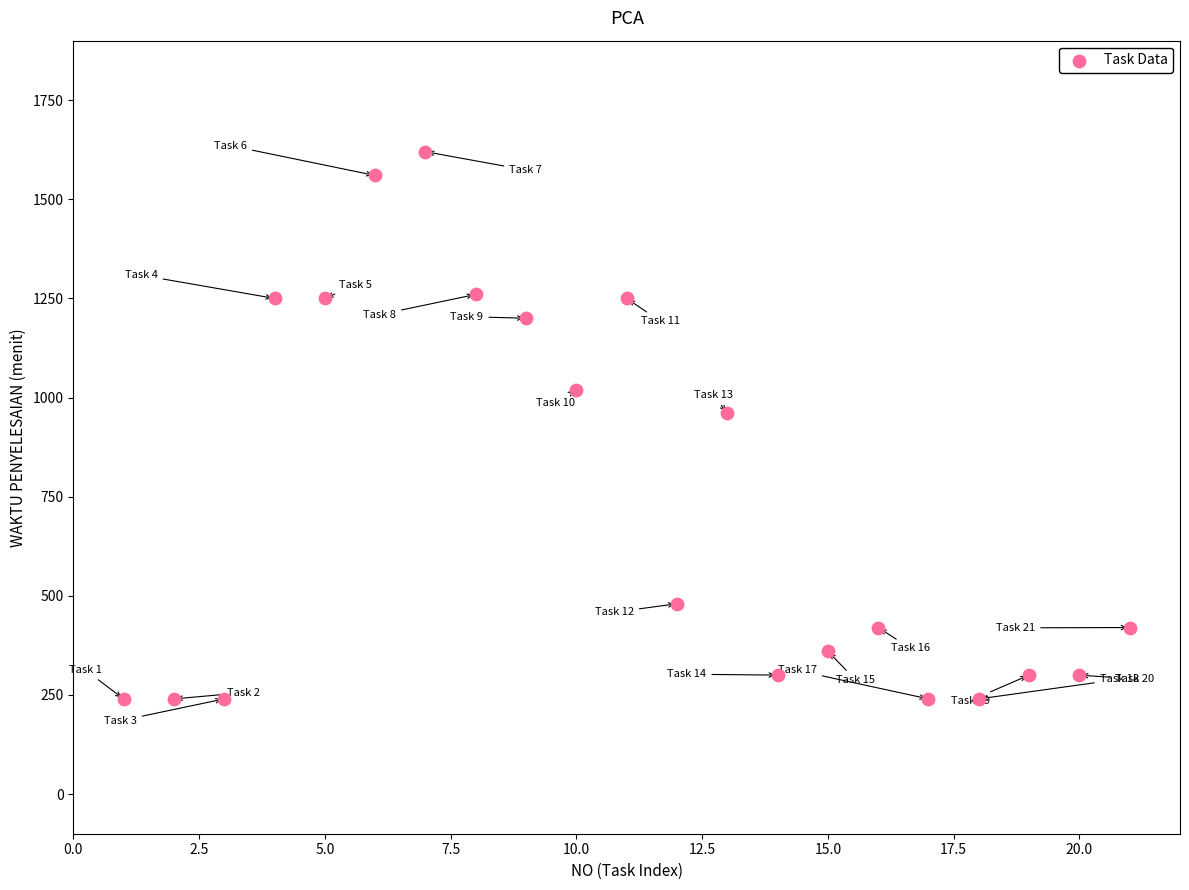

What is the range of X values (max minus min)?

20